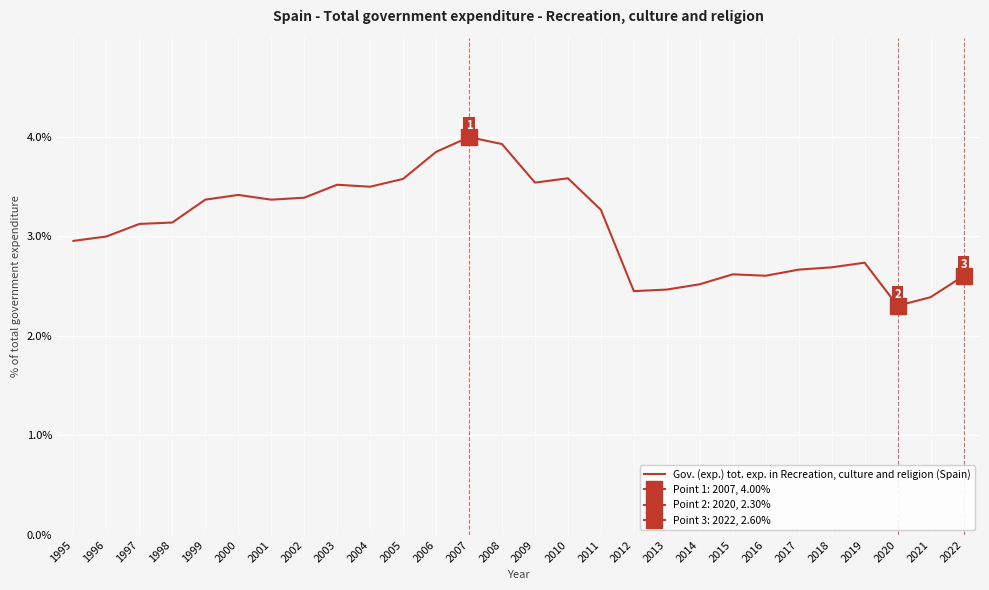

What is the greatest value displayed?

4.0